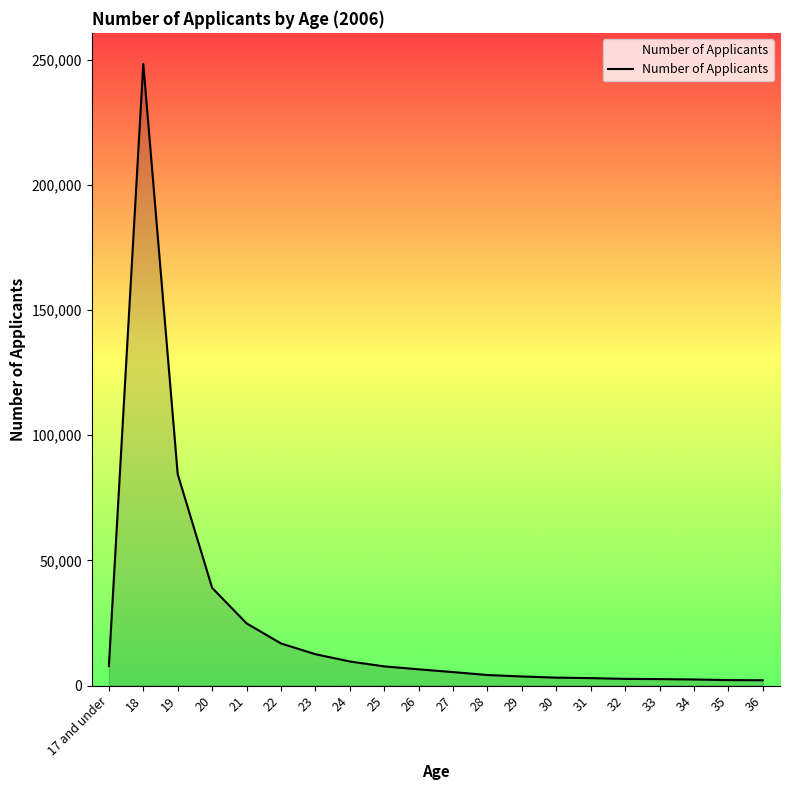

What is the difference between the maximum and minimum values?

246185